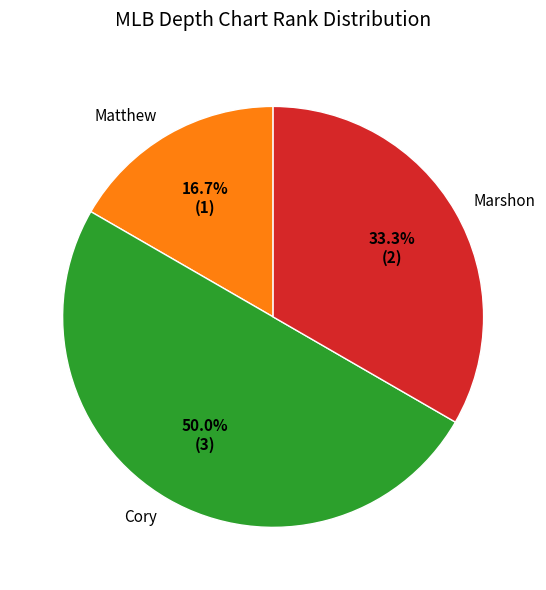

How many slices are in this pie chart?

3